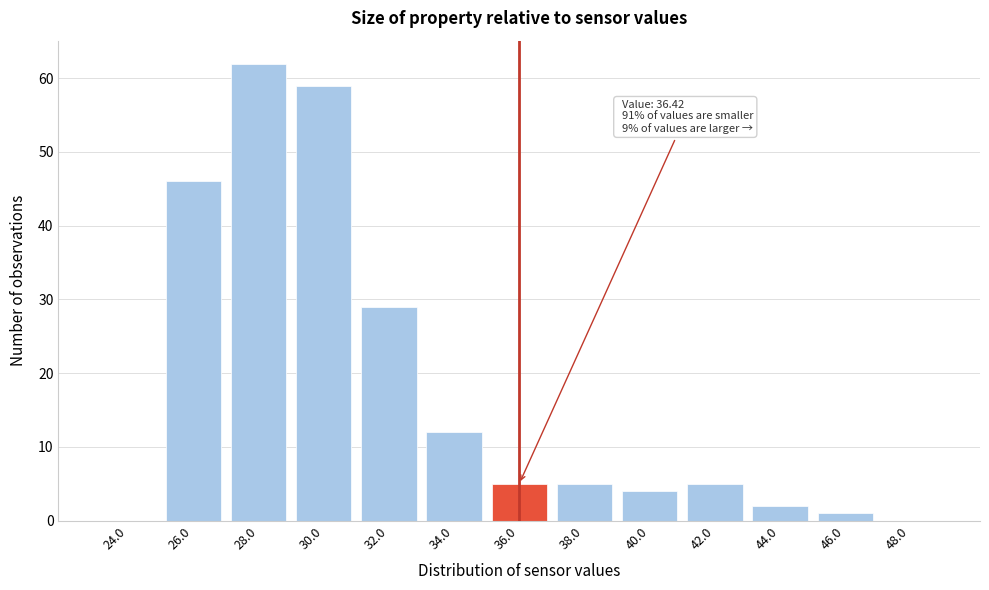

Reading right to left, transcribe all the data shown in this chart.

48.0=0	46.0=1	44.0=2	42.0=5	40.0=4	38.0=5	36.0=5	34.0=12	32.0=29	30.0=59	28.0=62	26.0=46	24.0=0